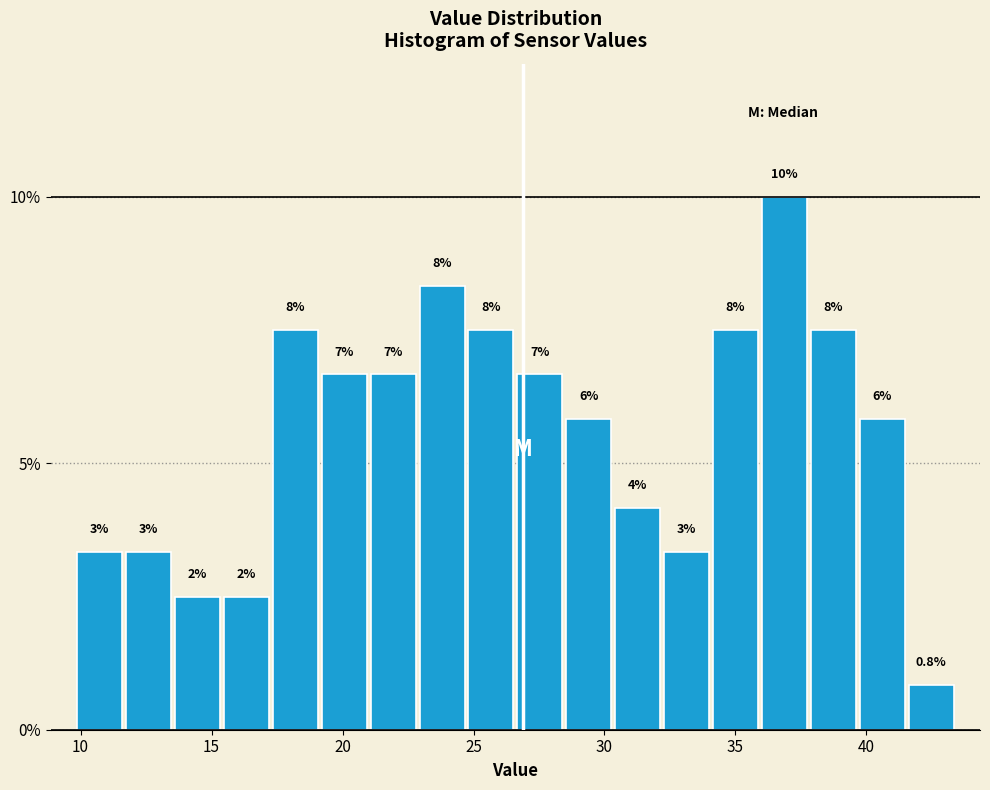

Around what value on the x-axis is the tallest bar? Give the approximate position of its centre, as read against the axis.

37.0